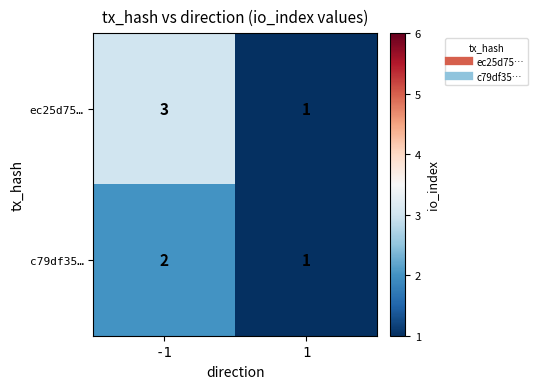

List the series in order of their peak value, lowest first.

c79df35…, ec25d75…